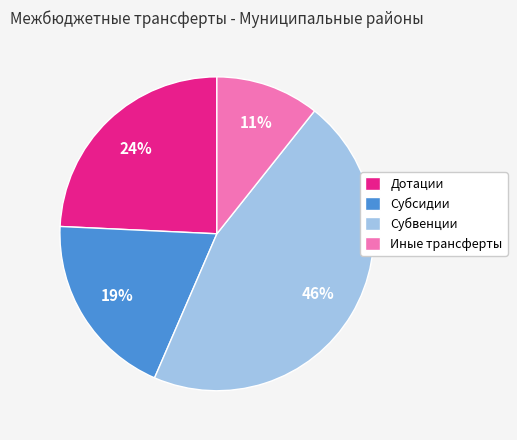

To the nearest percent, what percentage of the pie is Субвенции?

46%